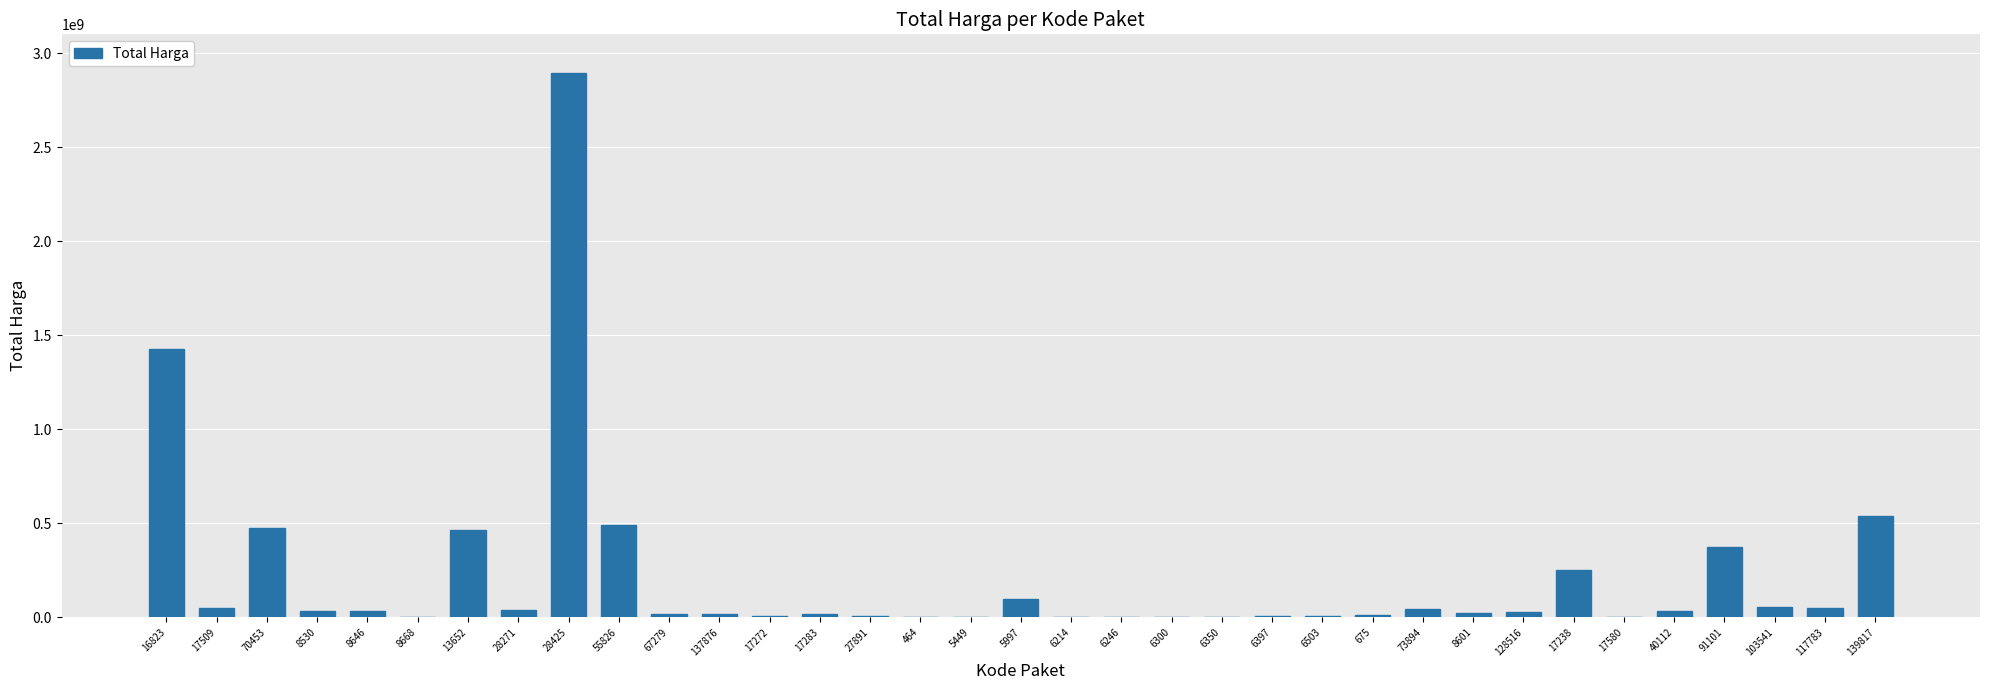

At which label does the data first exceed 27412000?

16823